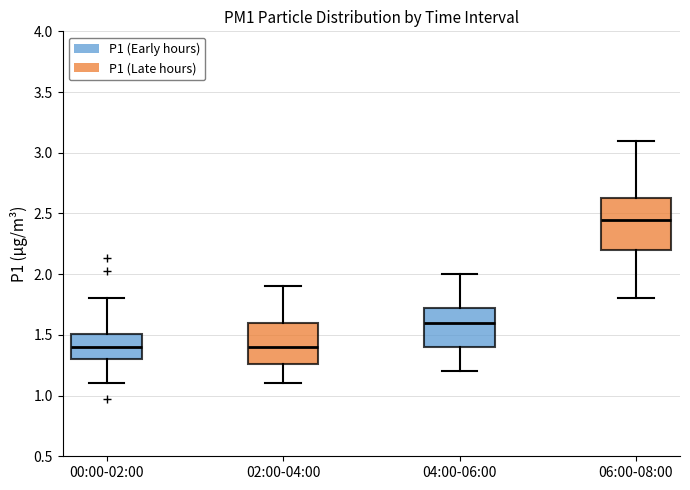

Reading left to right, transcribe this box plot: for each box, give where its median line is, the range the box spans, and where its two whiskers end, as read against the y-axis. The values are not printed on the chart, so give them approximately, as read against the axis.

00:00-02:00: median 1.40, box 1.30 to 1.50, whiskers 1.10 to 1.80
02:00-04:00: median 1.40, box 1.25 to 1.60, whiskers 1.10 to 1.90
04:00-06:00: median 1.60, box 1.40 to 1.75, whiskers 1.20 to 2.00
06:00-08:00: median 2.45, box 2.20 to 2.65, whiskers 1.80 to 3.10